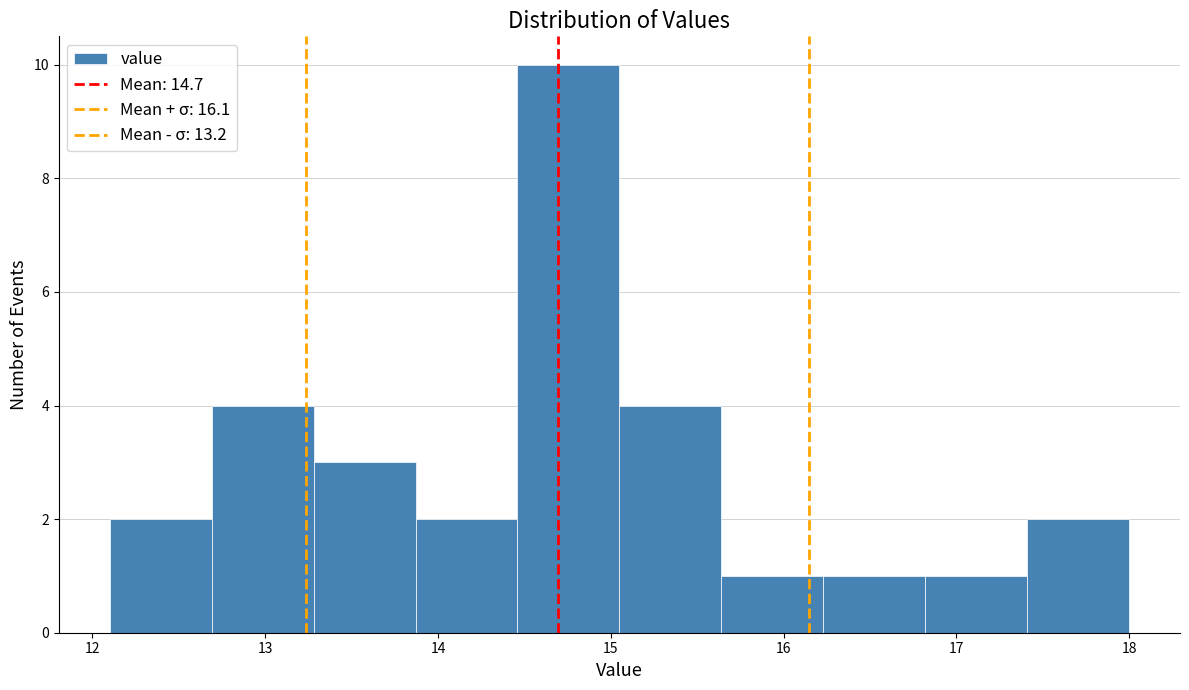

Which range on the x-axis has the tallest bar?

14.46 to 15.05